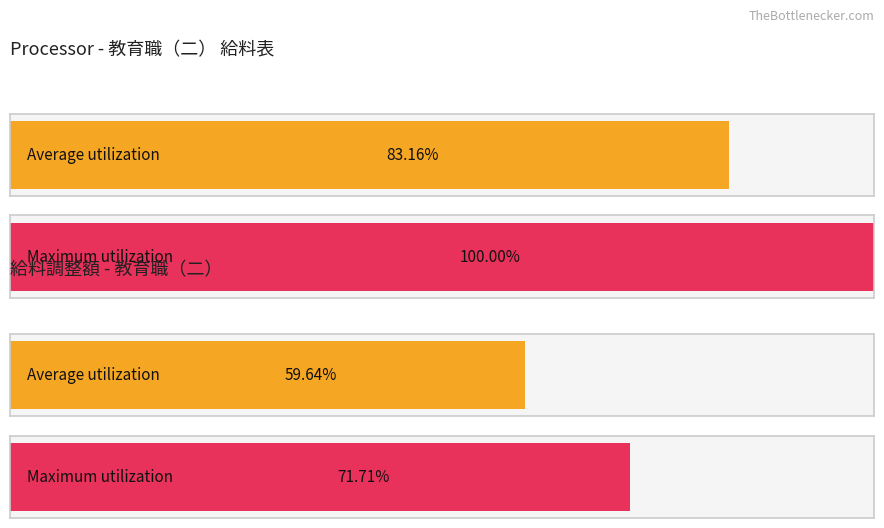

Does the chart contain any negative values?

No